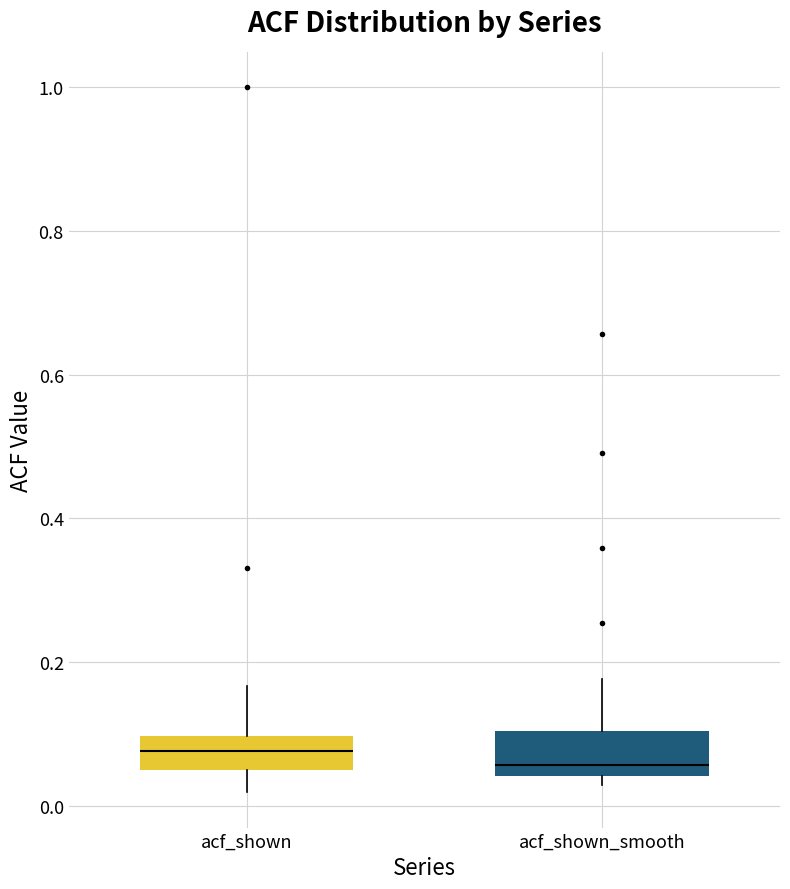

Where is the lower edge of the box for acf_shown on the y-axis? The values are not printed on the chart, so give them approximately, as read against the axis.

0.06